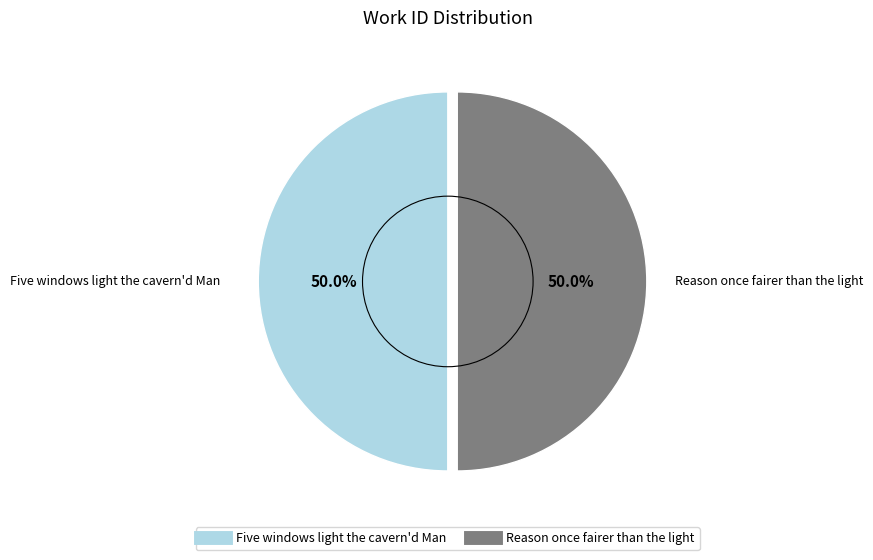

How many slices are in this pie chart?

2